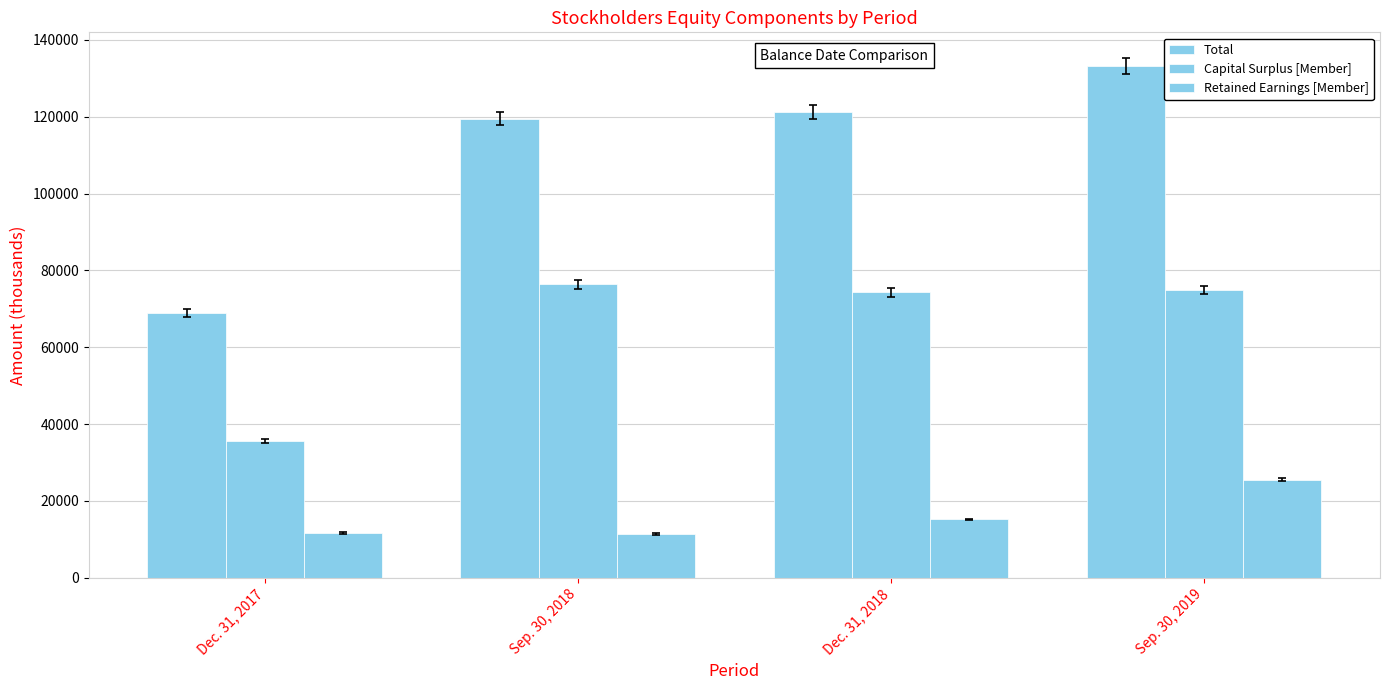

Count the number of data series in this chart.

3